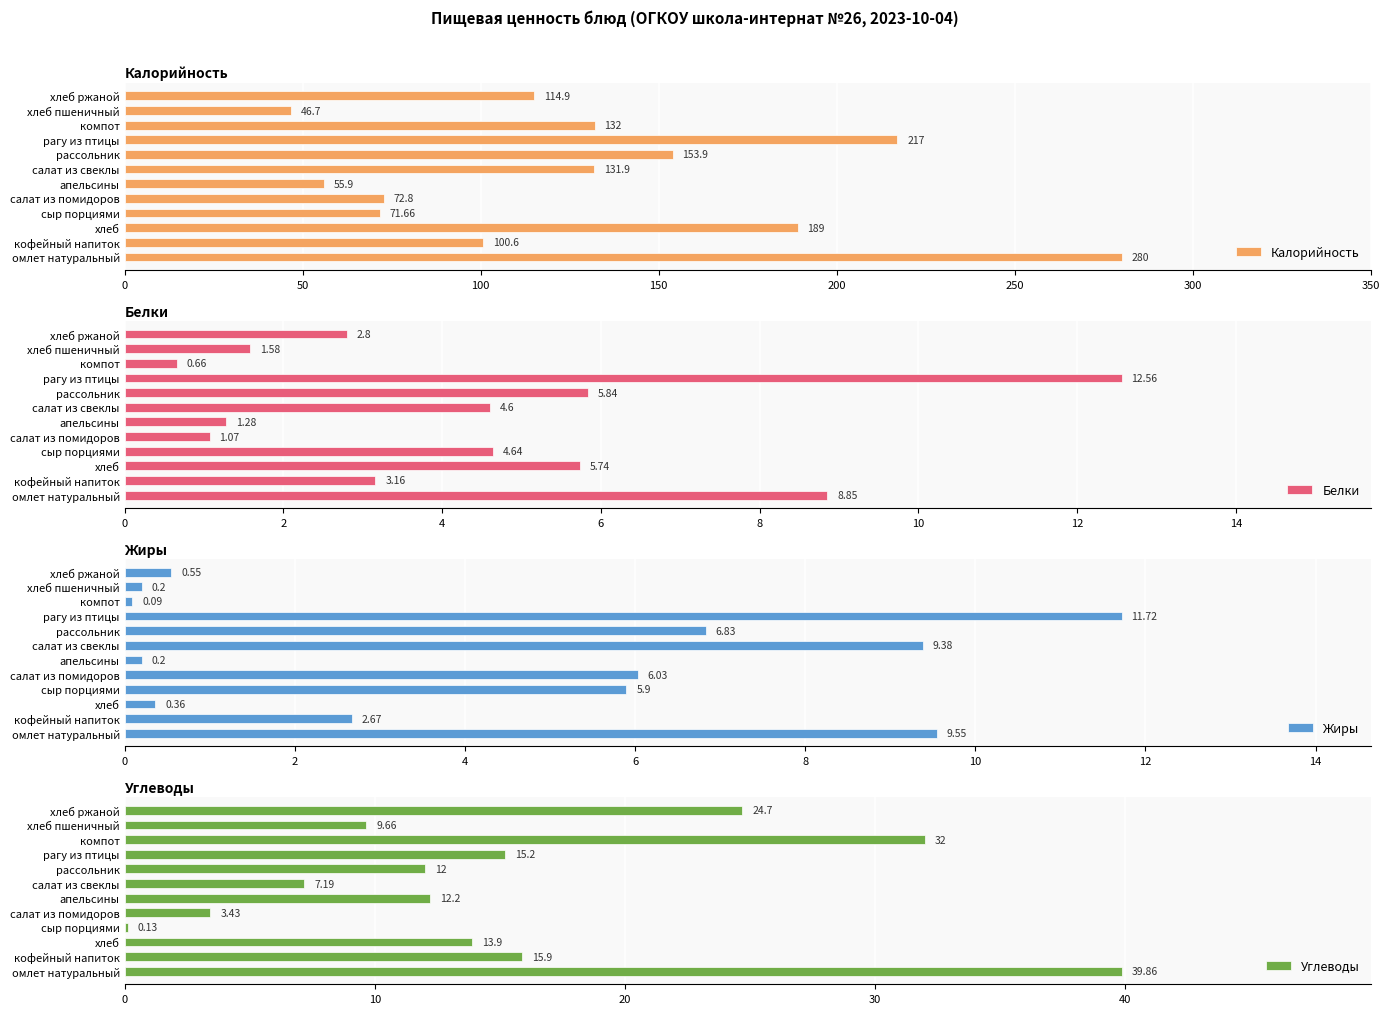

List the labels in order of Калорийность value, smallest first.

хлеб пшеничный, апельсины, сыр порциями, салат из помидоров, кофейный напиток, хлеб ржаной, салат из свеклы, компот, рассольник, хлеб, рагу из птицы, омлет натуральный